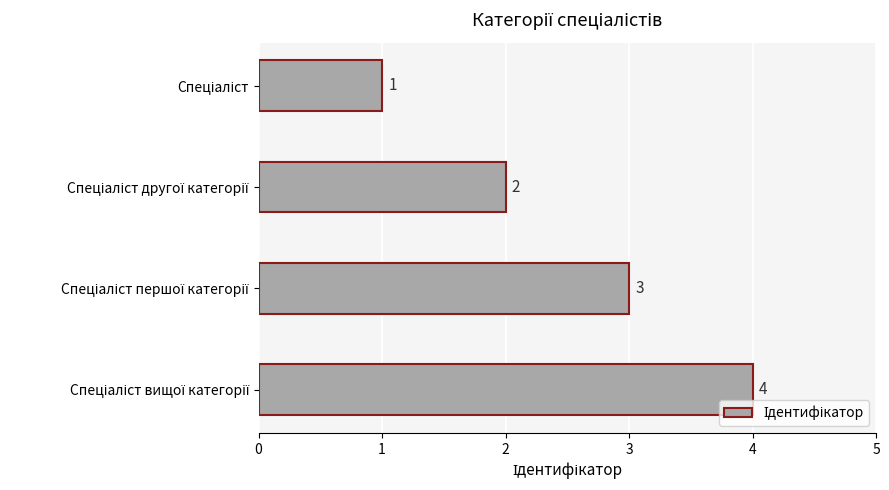

How many distinct data groups are displayed?

1